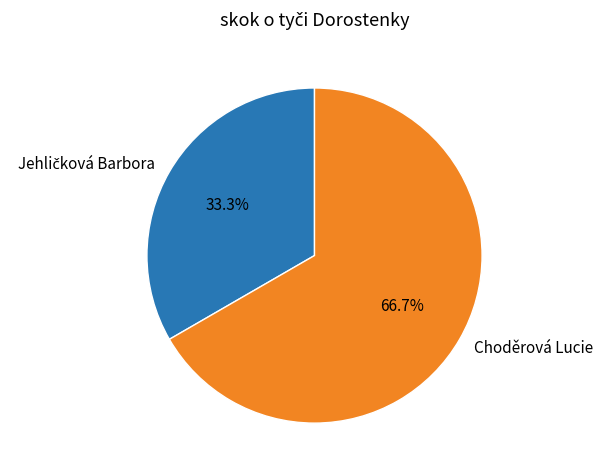

What is the majority slice?

Choděrová Lucie